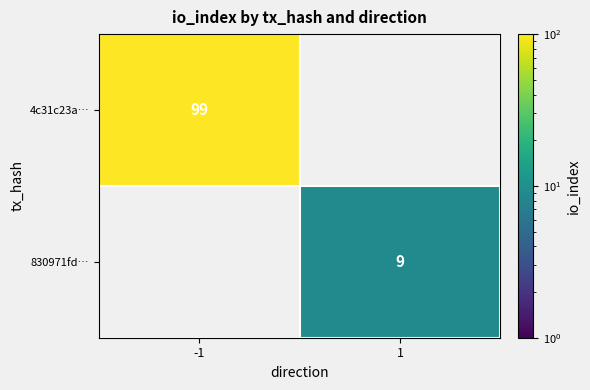

At how many categories does at least one series exceed 73?

1